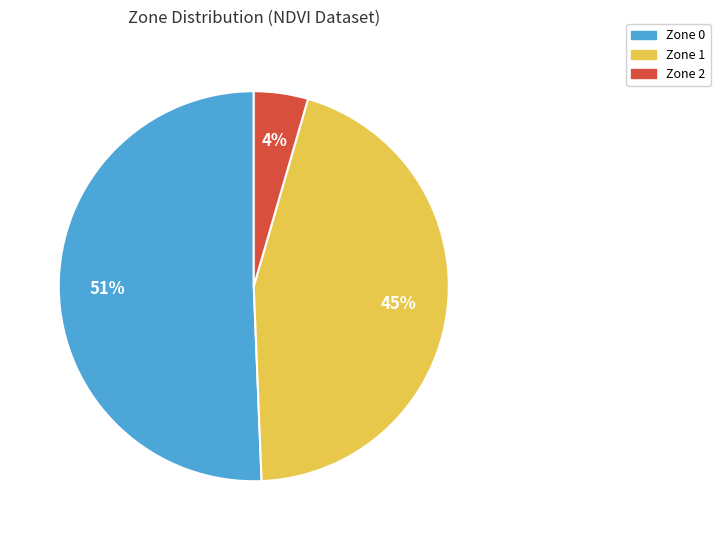

What is the ratio of the value at Zone 2 to the value at Zone 0?

0.1